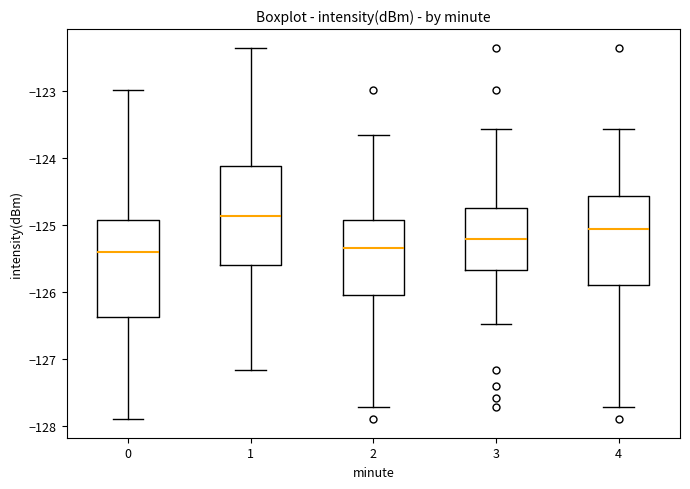

Where is the lower edge of the box at x = 0 on the y-axis? The values are not printed on the chart, so give them approximately, as read against the axis.

-126.4